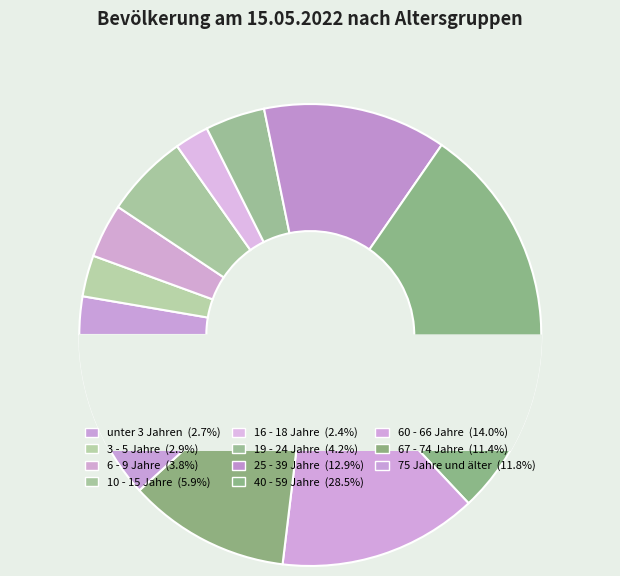

What is the ratio of the value at 75 Jahre und älter to the value at 40 - 59 Jahre?

0.4